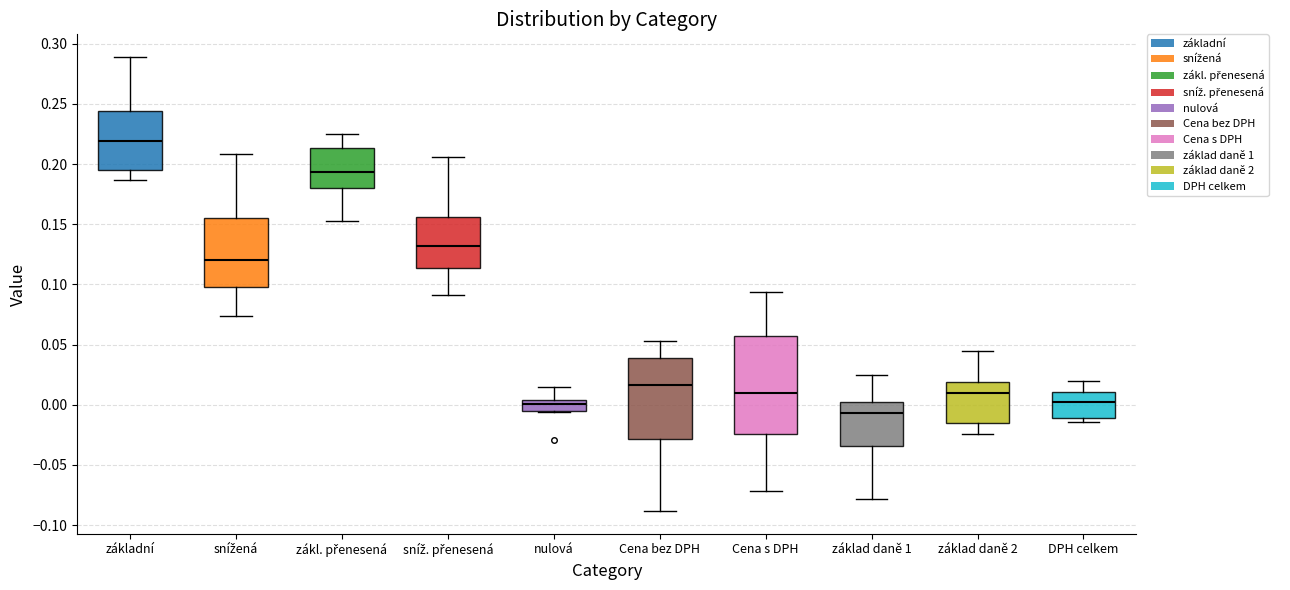

Where does the upper whisker of the box for Cena s DPH end on the y-axis? The values are not printed on the chart, so give them approximately, as read against the axis.

0.095